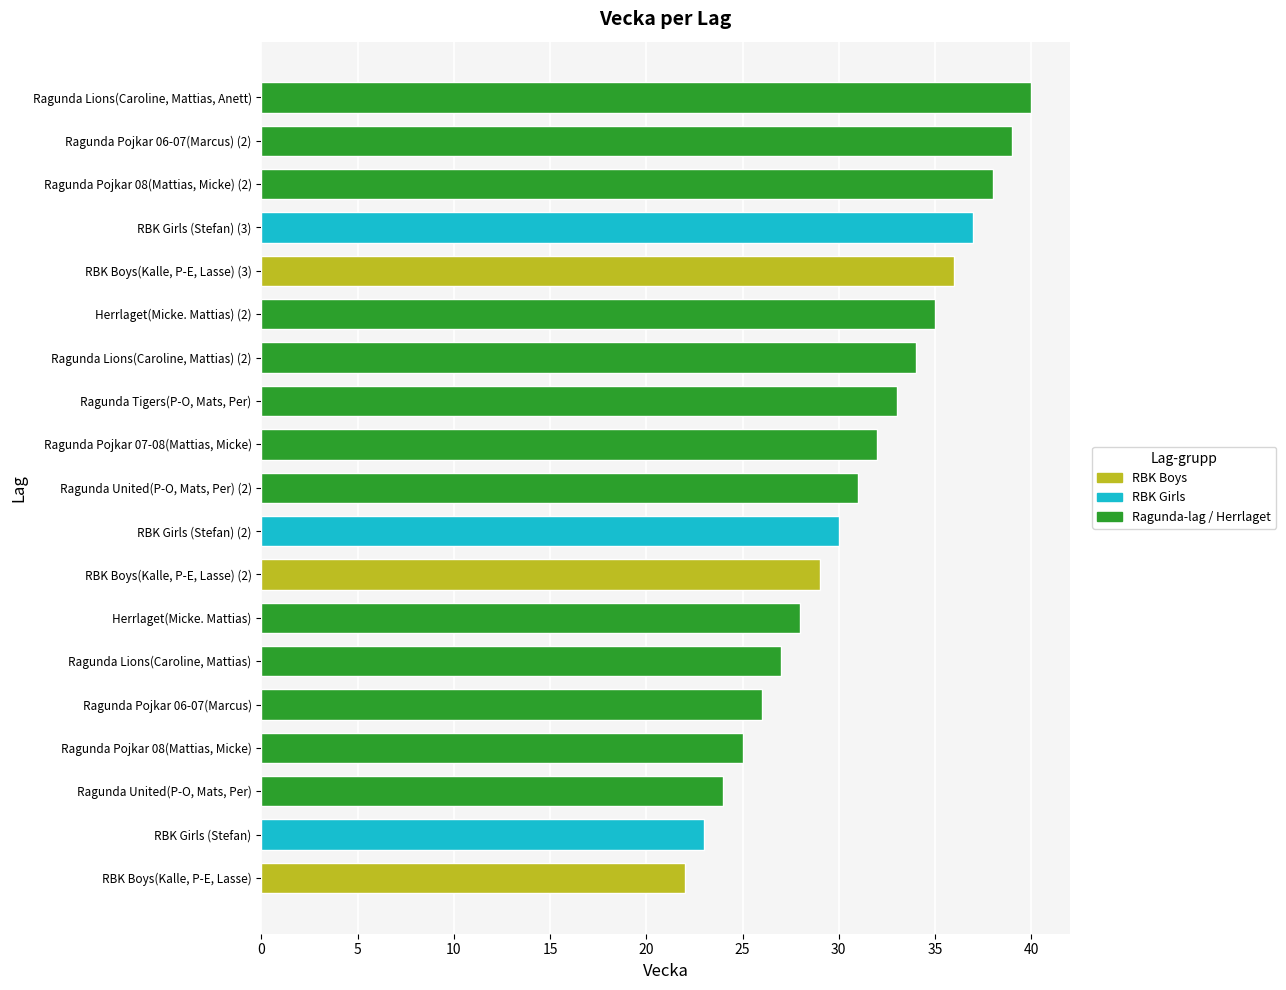

What is the approximate value at Ragunda Pojkar 07-08(Mattias, Micke)?

32